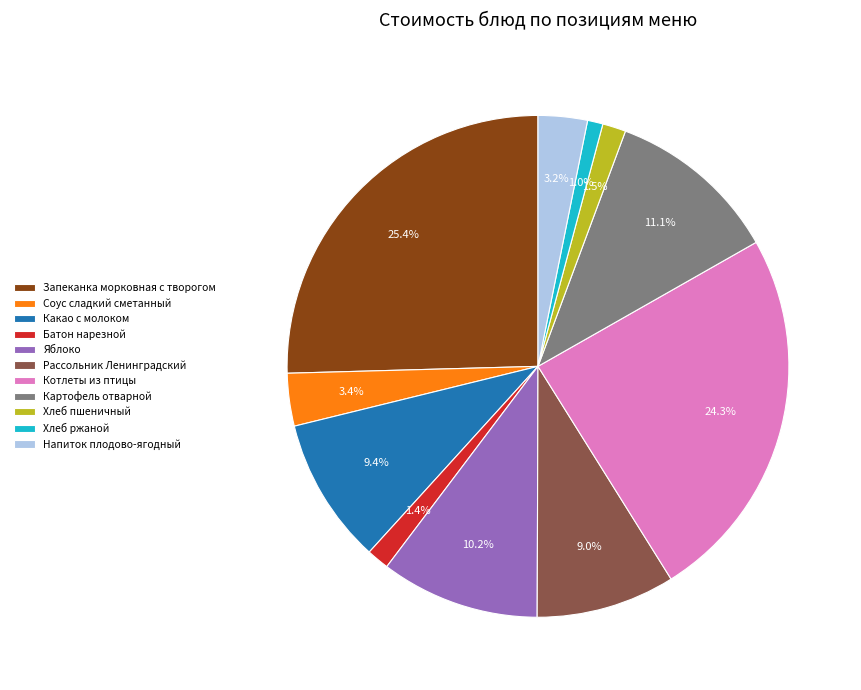

Count the number of slices in the pie.

11